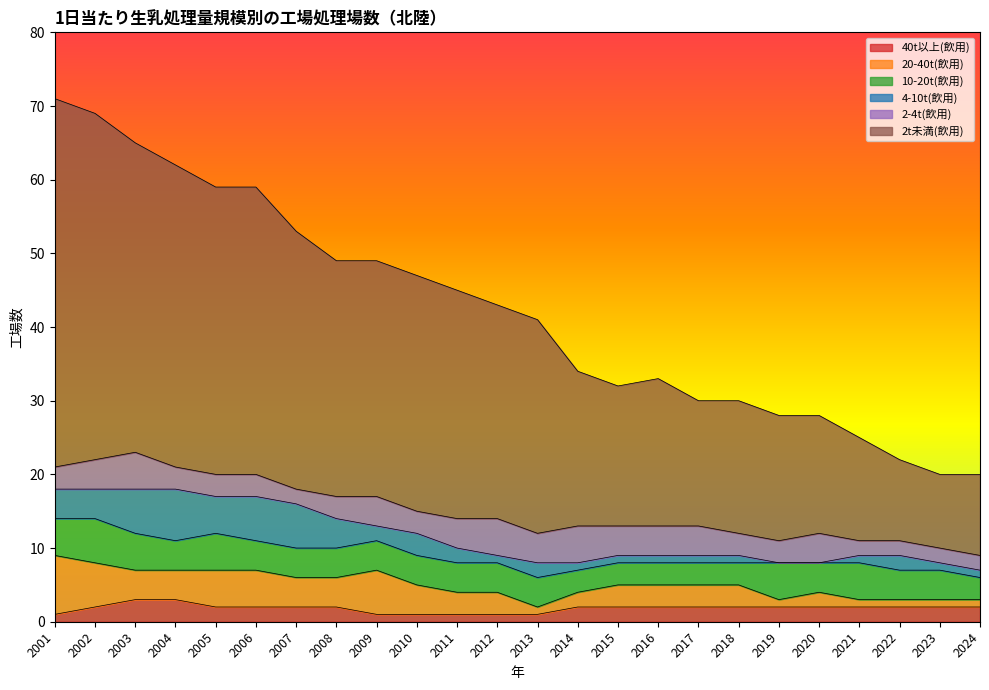

What is the sum of the 20-40t(飲用) values at 2004 and 2024?

5